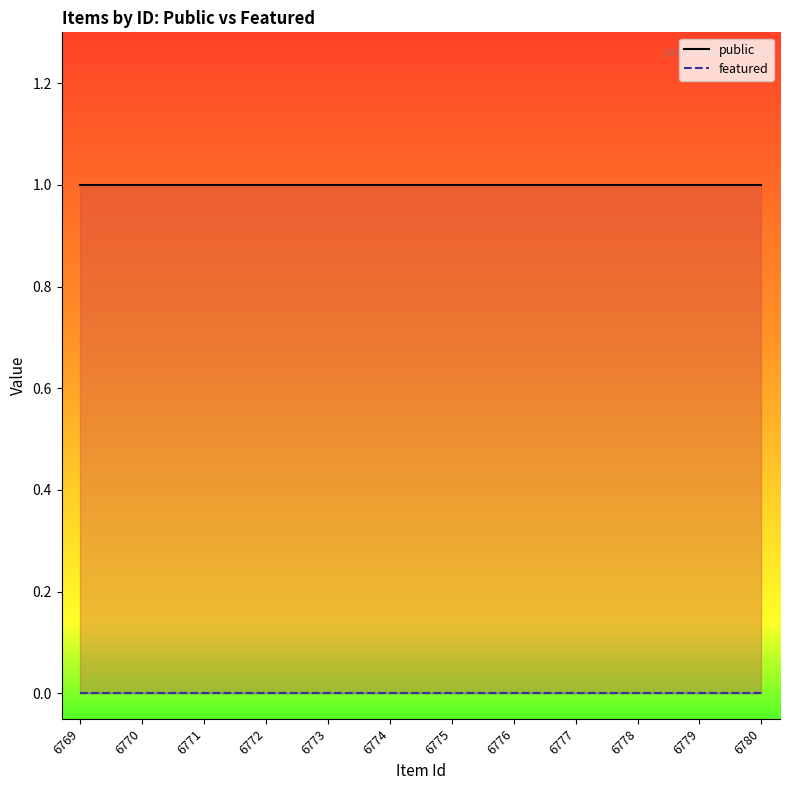

Reading right to left, what are all the values shown in this chart?

public: 6780=1	6779=1	6778=1	6777=1	6776=1	6775=1	6774=1	6773=1	6772=1	6771=1	6770=1	6769=1
featured: 6780=0	6779=0	6778=0	6777=0	6776=0	6775=0	6774=0	6773=0	6772=0	6771=0	6770=0	6769=0